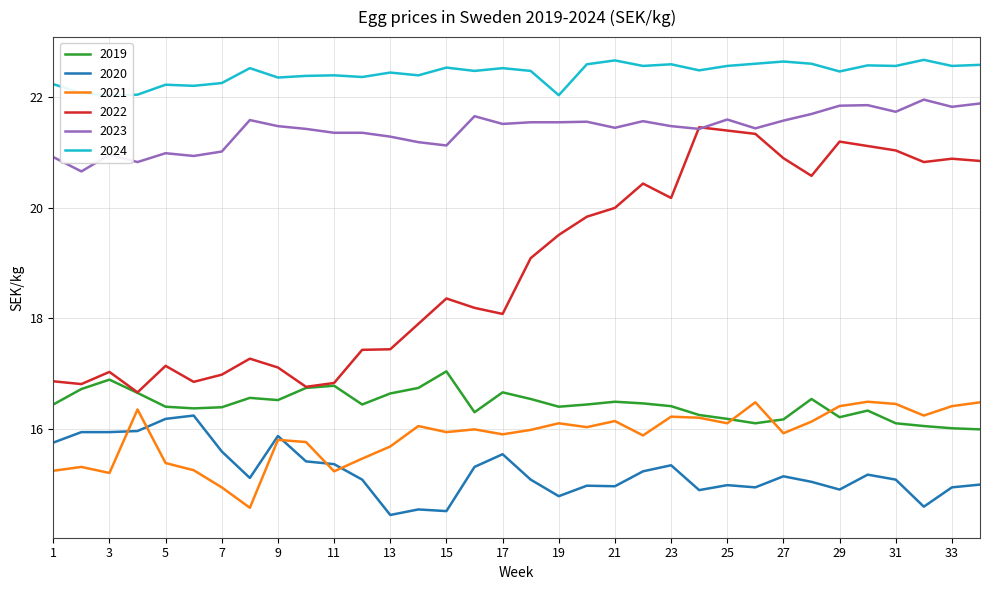

Is the value of 2021 at 23 greater than the value of 2023 at 21?

No